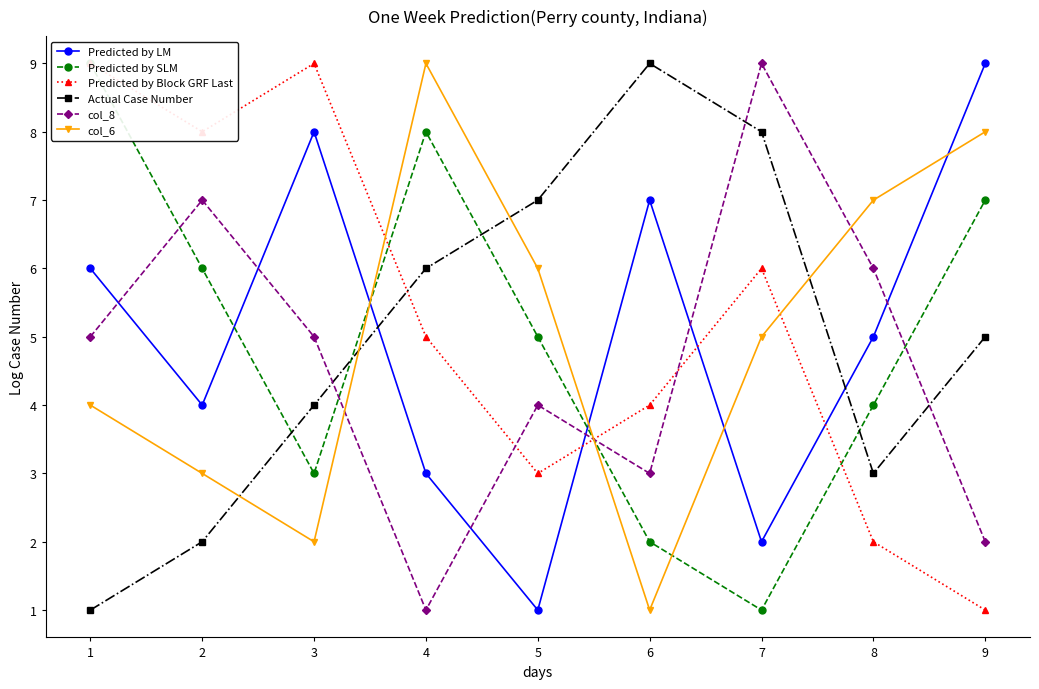

The value of col_6 at 4 is 9. True or false?

True